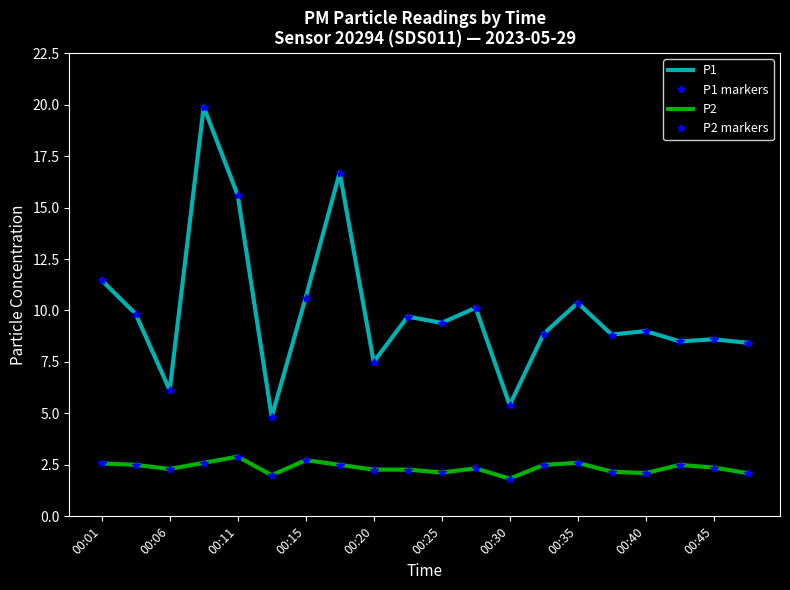

True or false: P1 and P1 markers cross at least once.

False